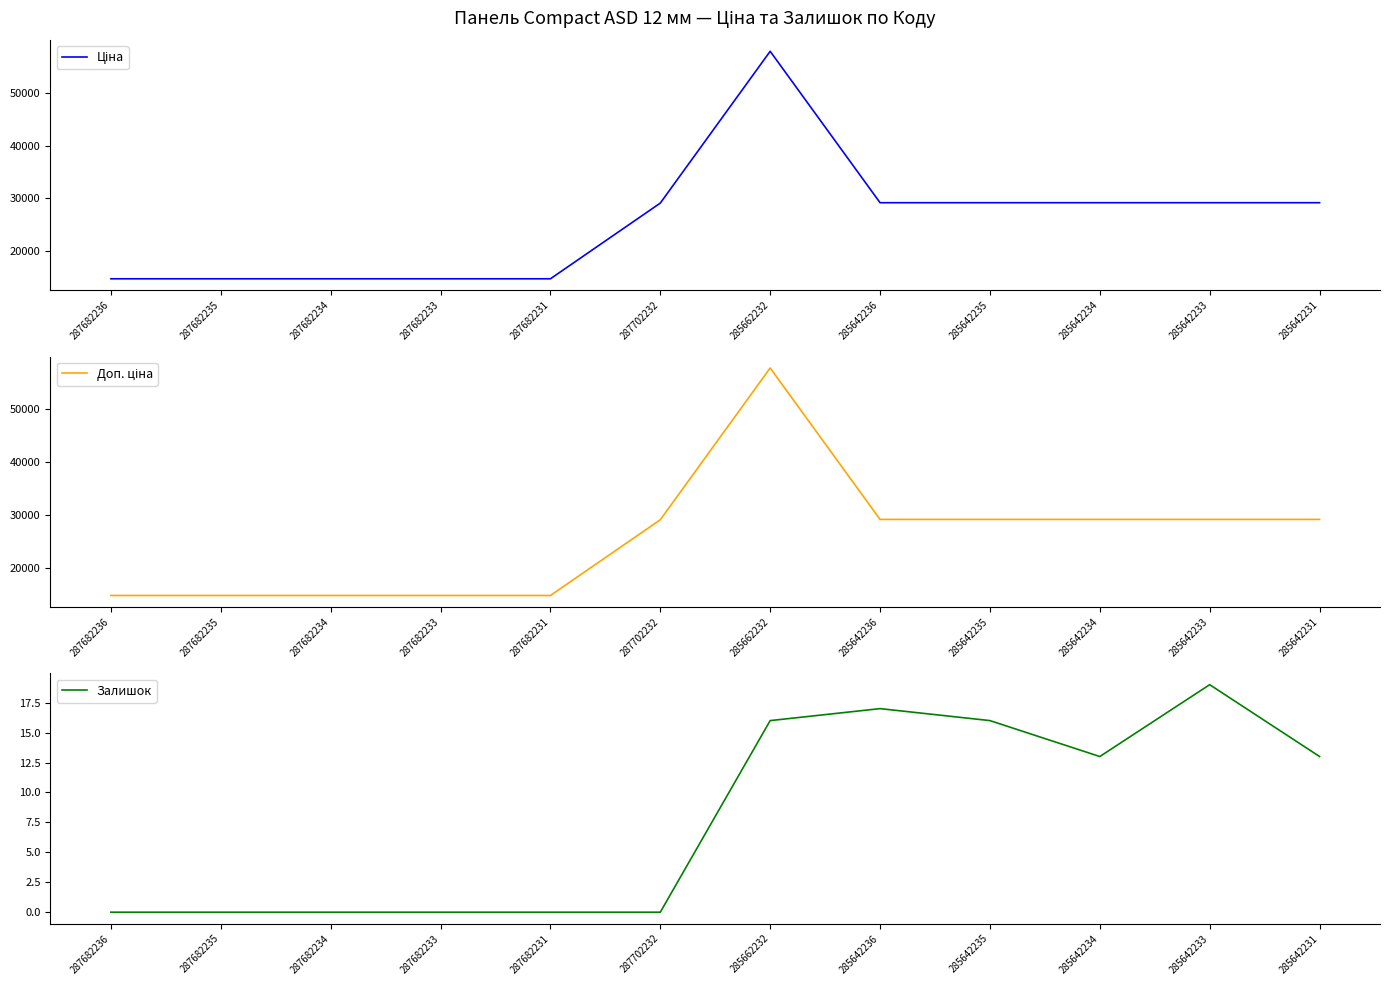

Where does the Залишок series first go above 13?

285662232